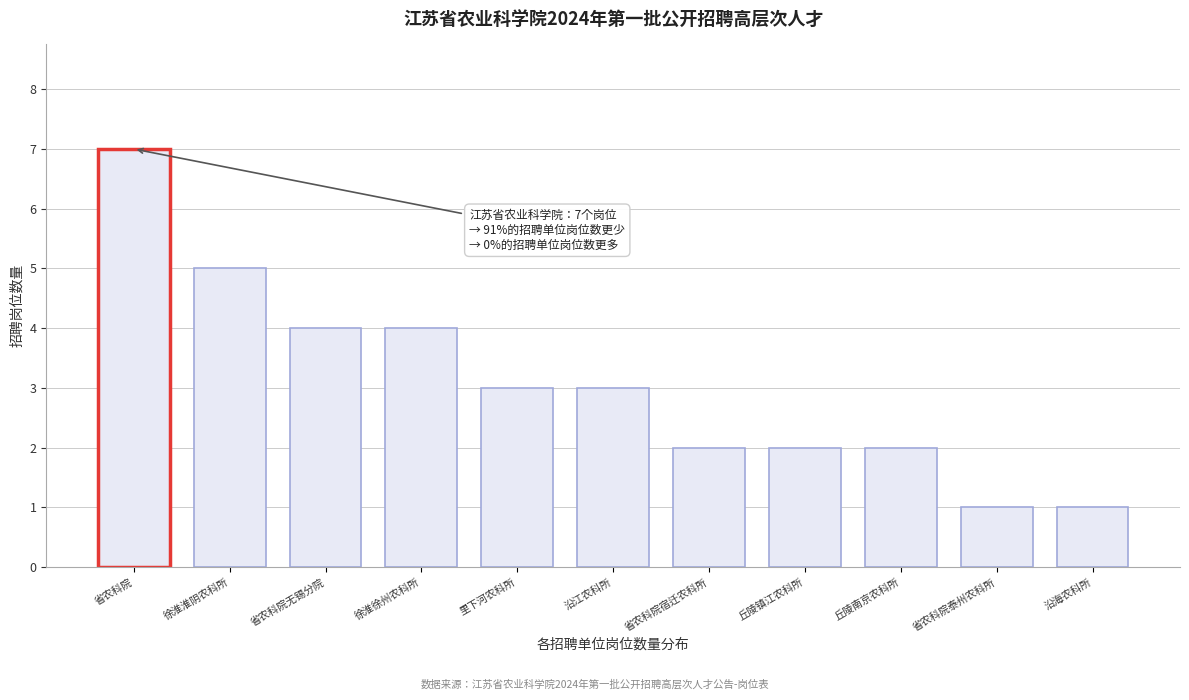

Reading right to left, list all the values displayed in this chart.

1	1	2	2	2	3	3	4	4	5	7